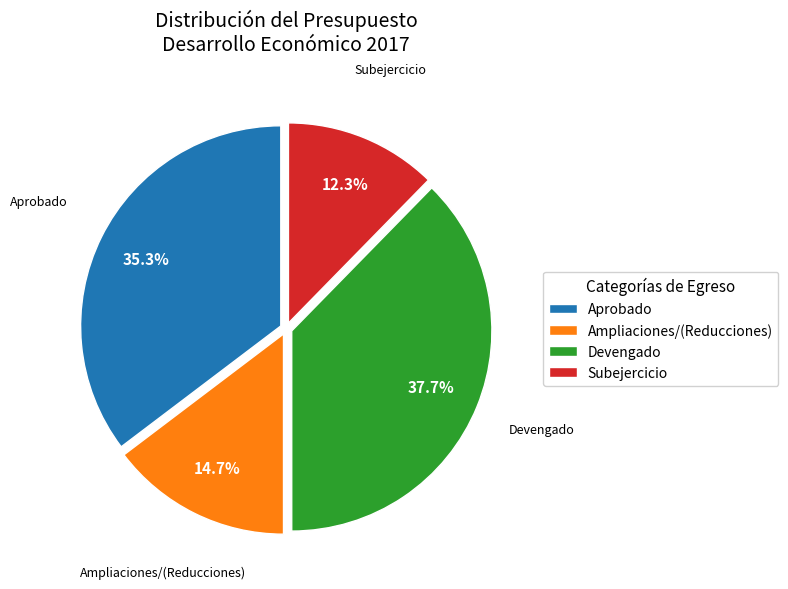

How many slices are in this pie chart?

4